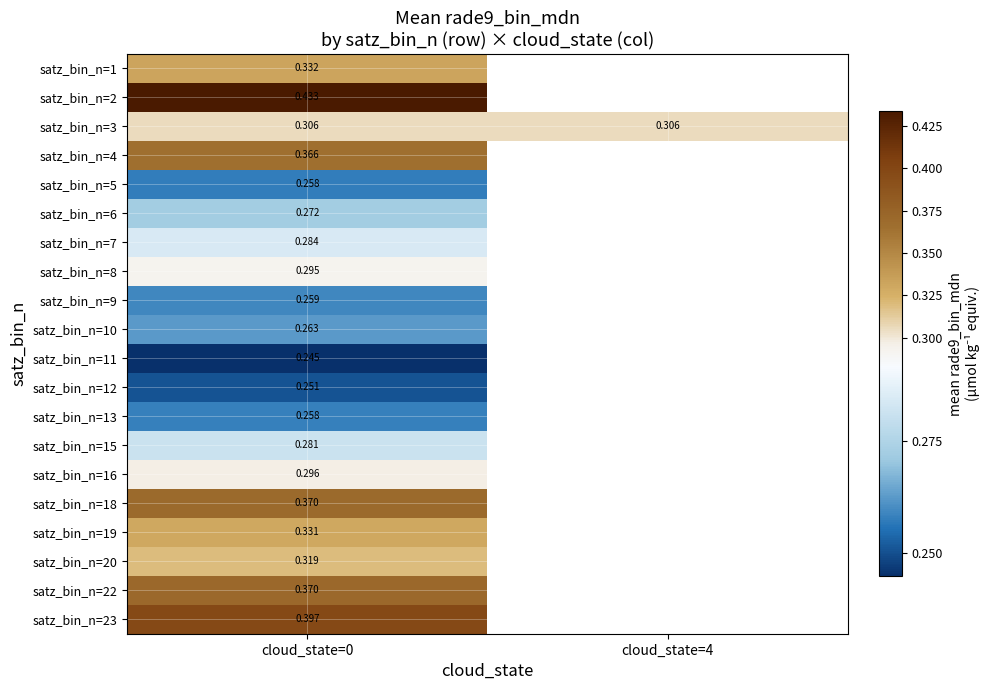

Is the value of satz_bin_n=1 at cloud_state=0 greater than the value of satz_bin_n=9 at cloud_state=0?

Yes